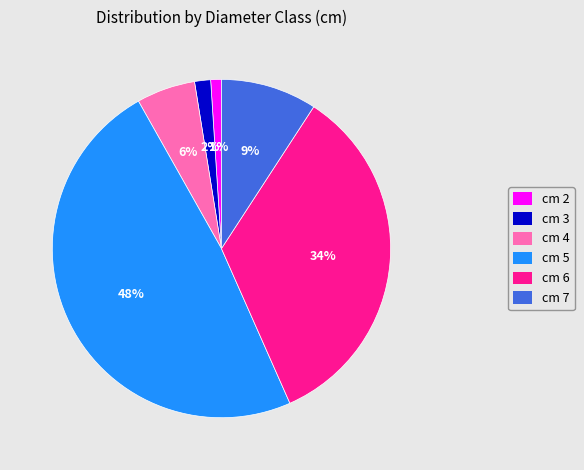

Do cm 6 and cm 7 together represent more than half of the pie?

No